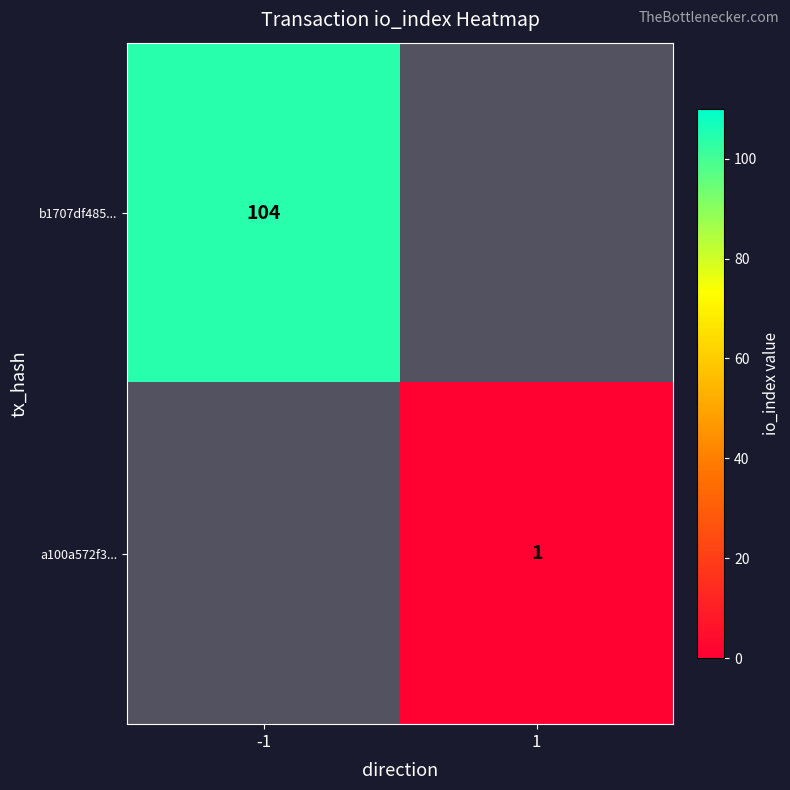

The value of a100a572f3... at 1 is 1. True or false?

True